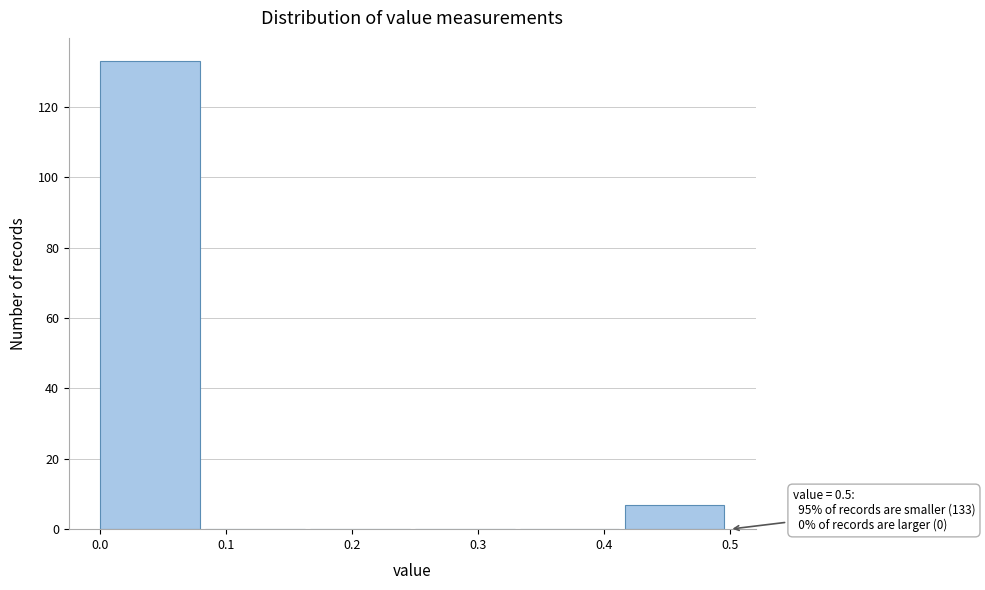

Over which range of the x-axis is the bar tallest?

0.00 to 0.08